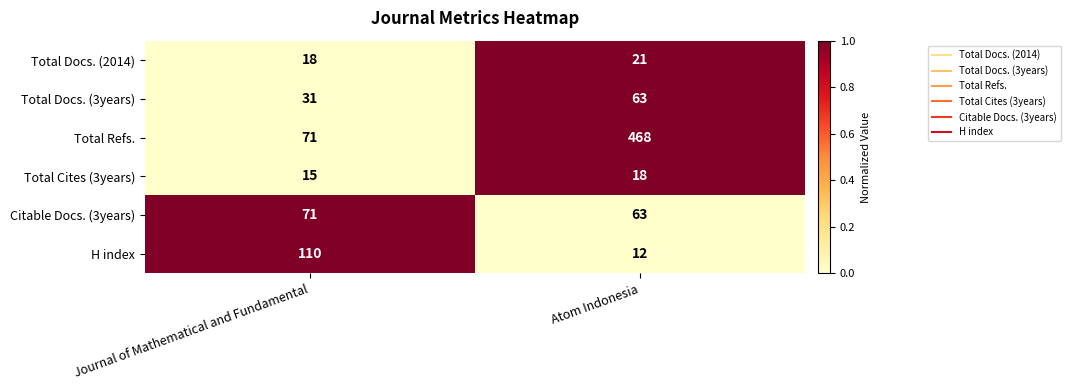

What is the total value across all series at Journal of Mathematical and Fundamental?

316